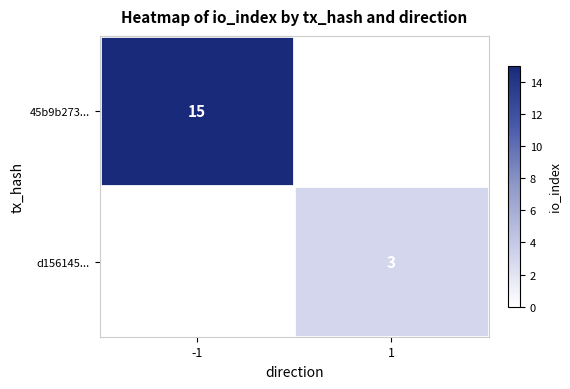

What is the smallest value displayed?

3.0